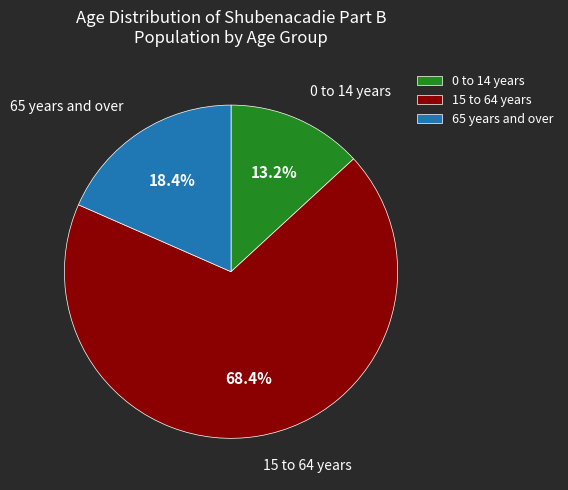

What is the largest slice in the pie chart?

15 to 64 years